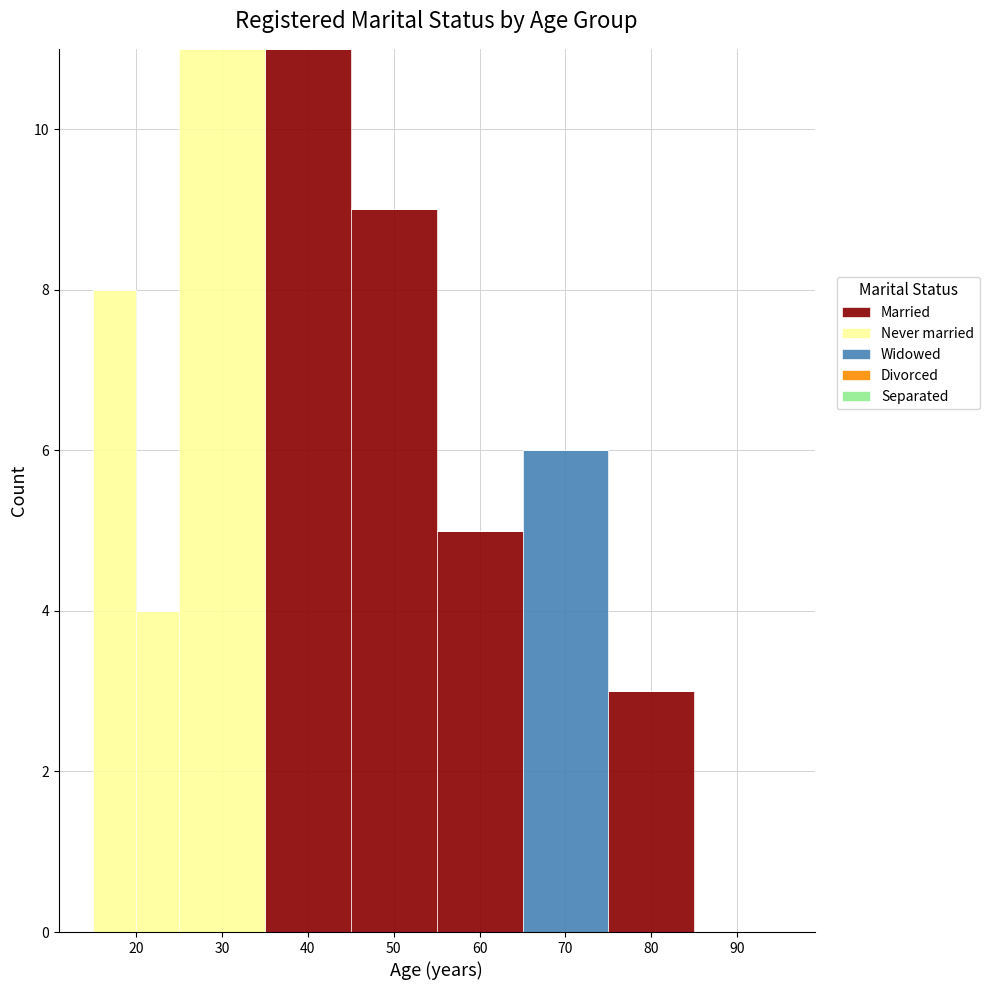

What is the total height of the stacked bar covering 25 to 35 on the x-axis? The values are not printed on the chart, so give them approximately, as read against the axis.

11